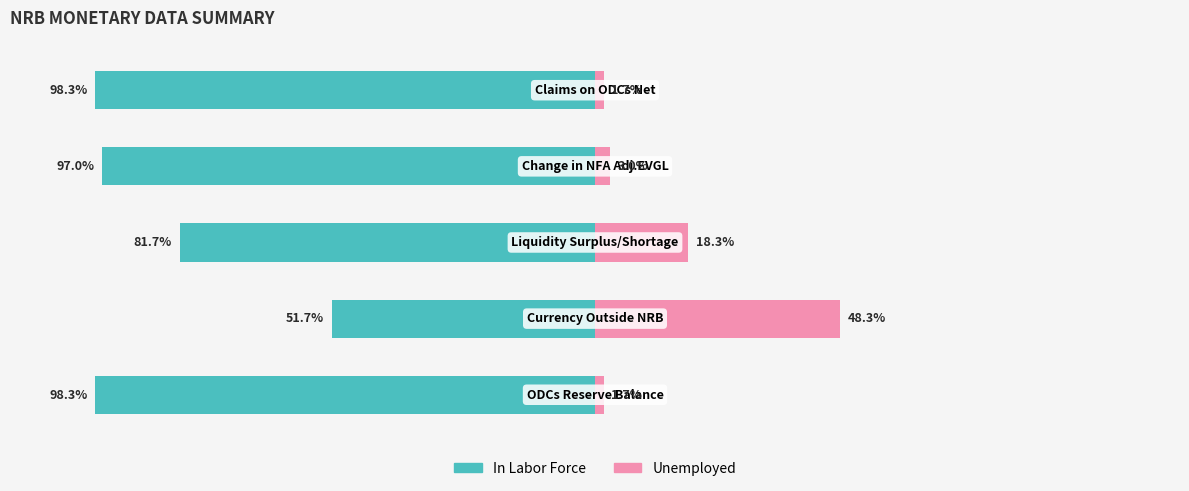

What is the value of the Unemployed bar at the 3rd from the left?

18.3